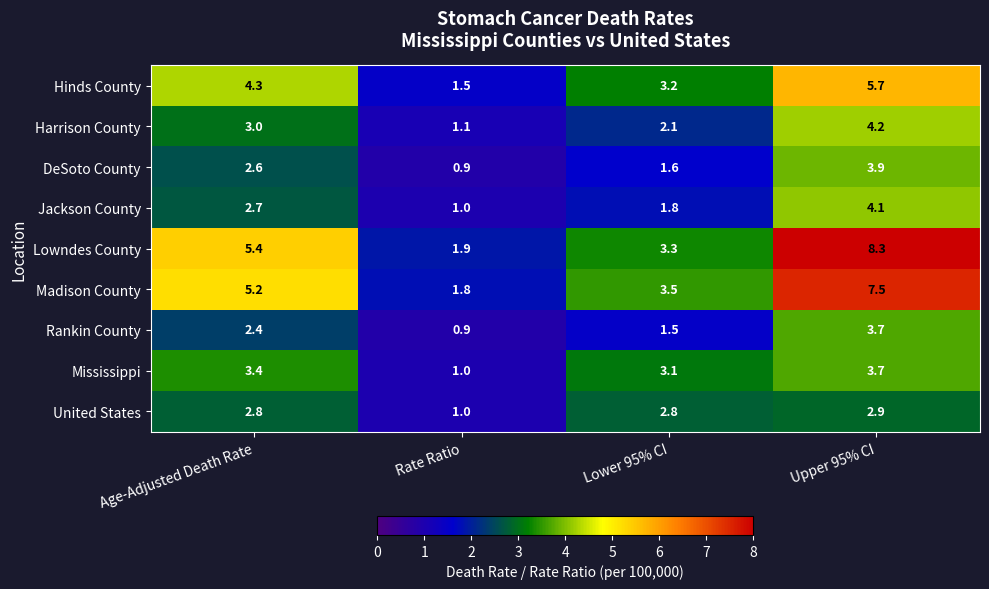

What is the total value across all series at Age-Adjusted Death Rate?

31.8